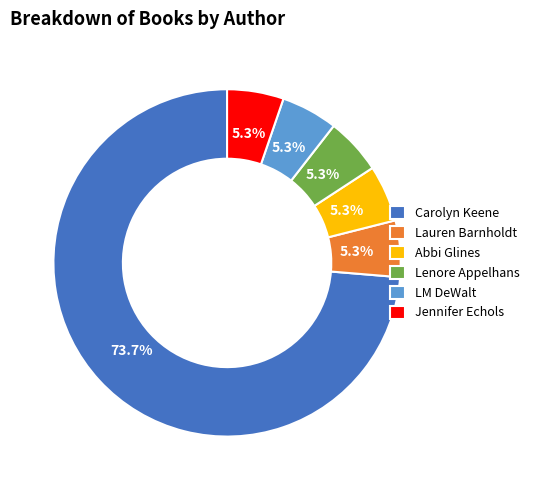

Which has a higher value, Lauren Barnholdt or Carolyn Keene?

Carolyn Keene